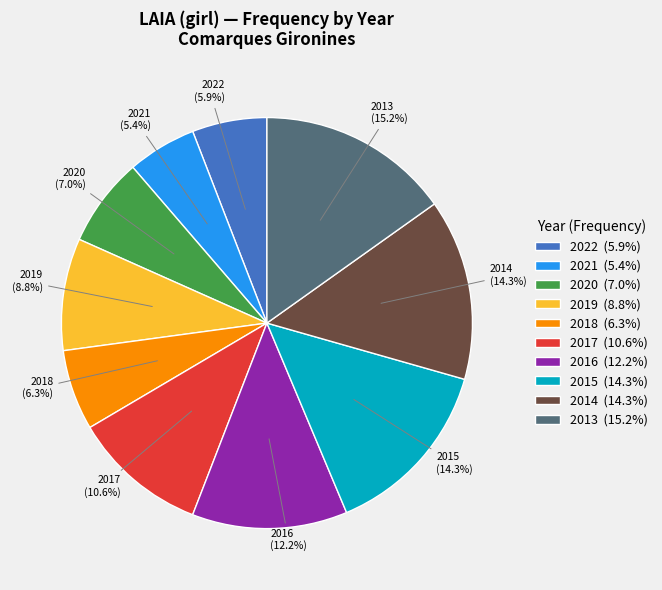

To the nearest percent, what is the difference between the largest and smallest slice percentages?

10%